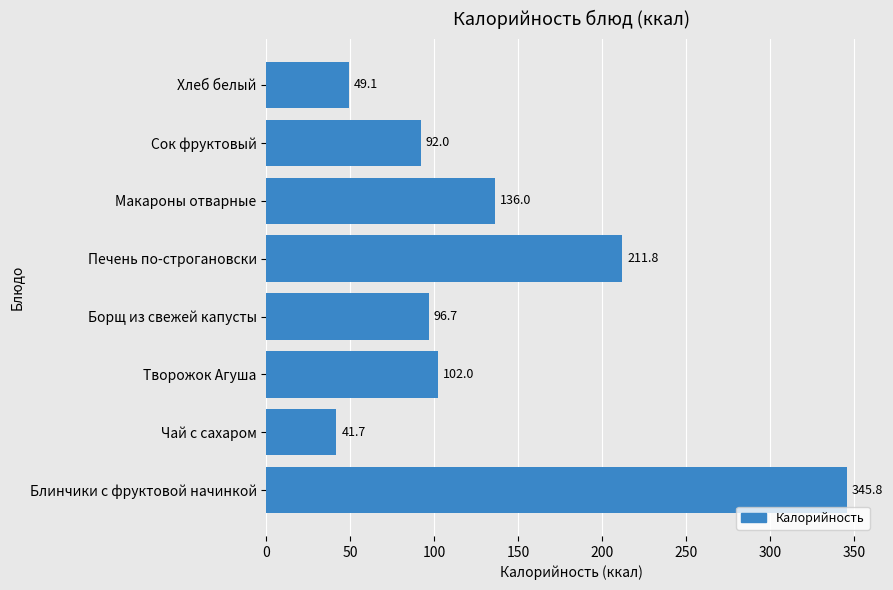

What is the ratio of the value at Сок фруктовый to the value at Творожок Агуша?

0.9